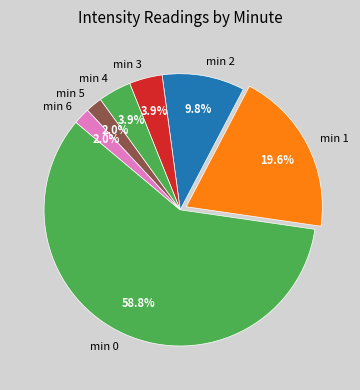

Combined, what portion of the pie is min 4 and min 6?

5.9%